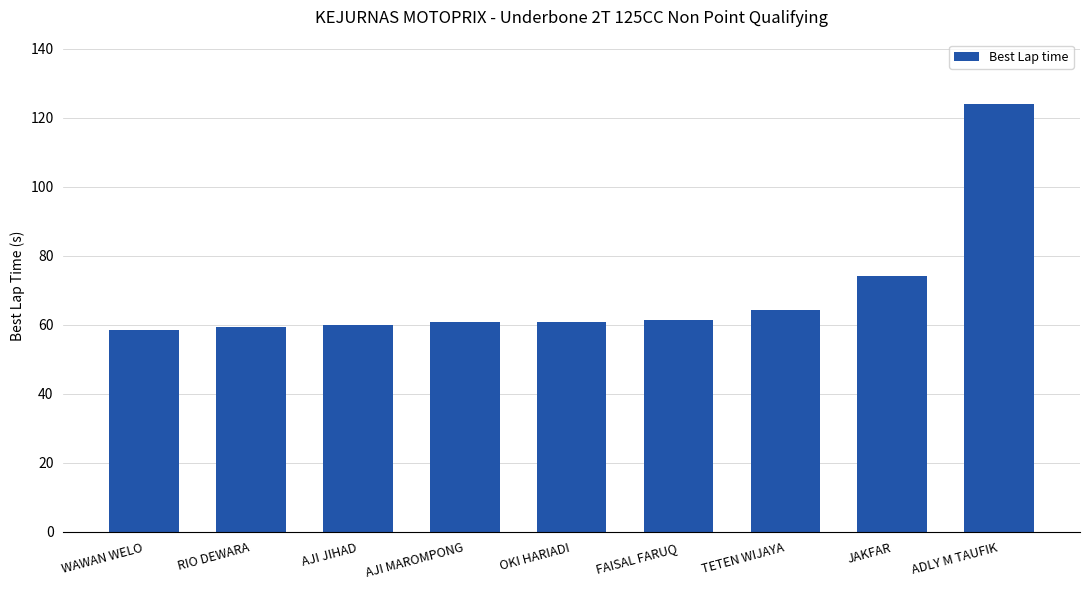

What is the value of the 8th bar from the left?

74.1